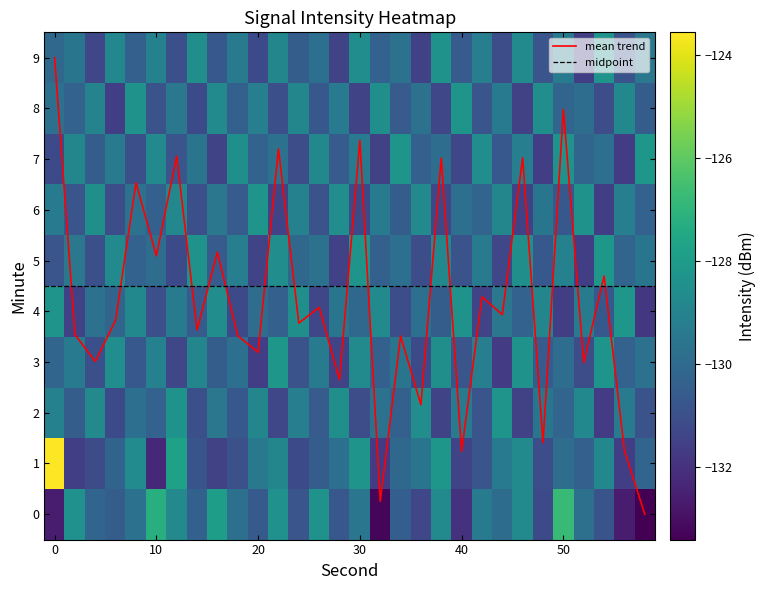

The mean trend series shows 3.2 at 20. True or false?

True